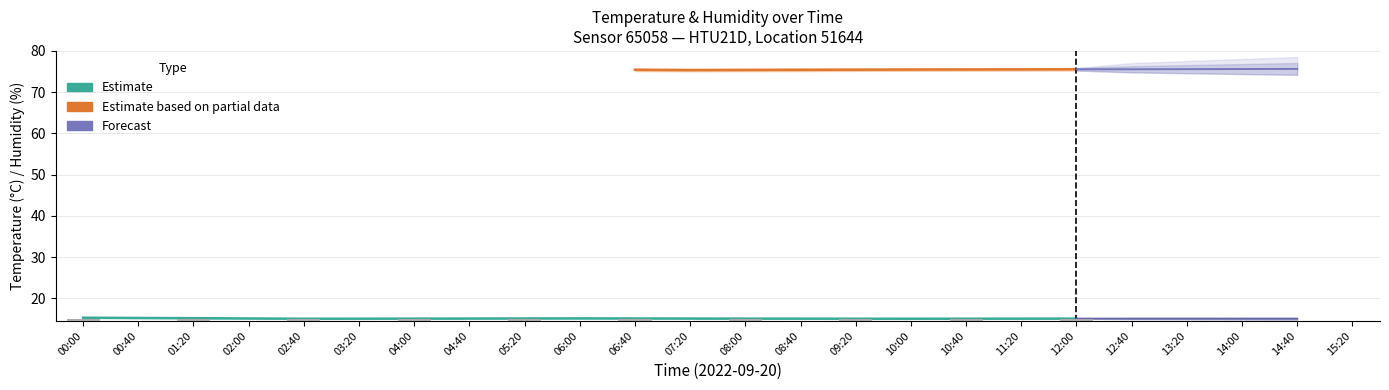

What is the sum of the values at 00:40 and 08:00?

30.3